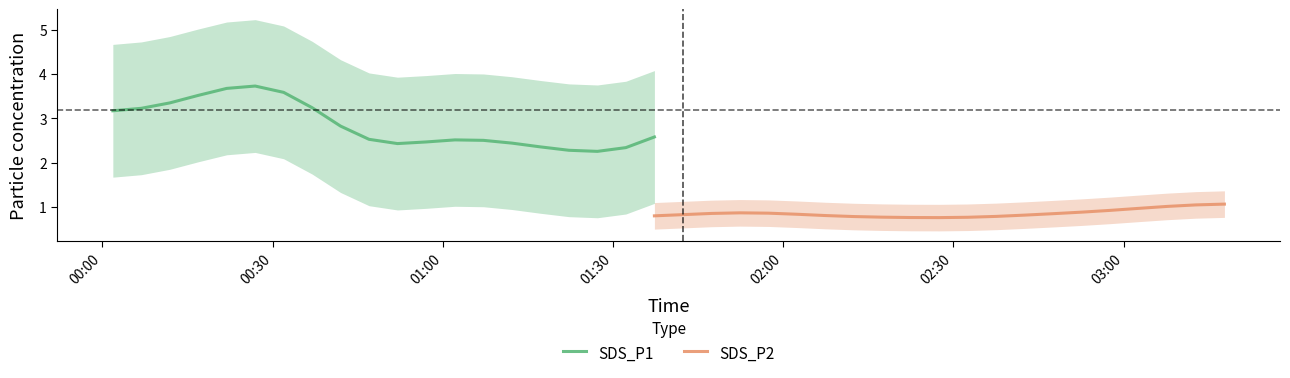

True or false: SDS_P2 and SDS_P1 cross at least once.

False